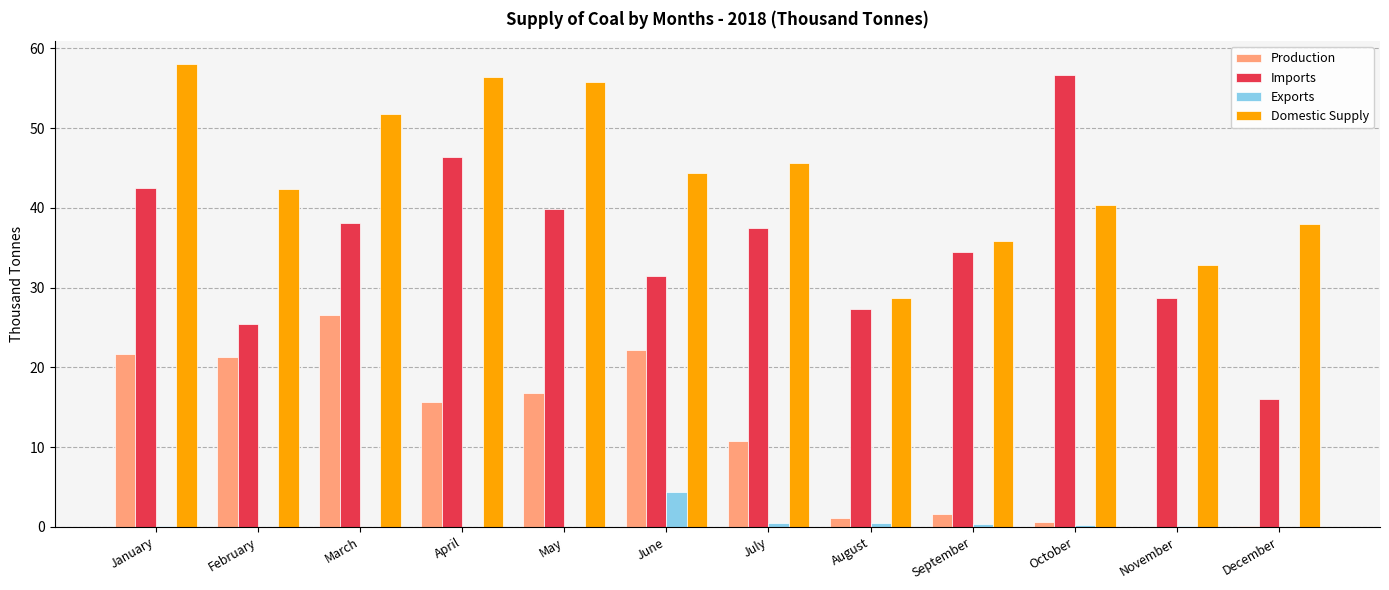

At which label does Production first exceed 15?

January